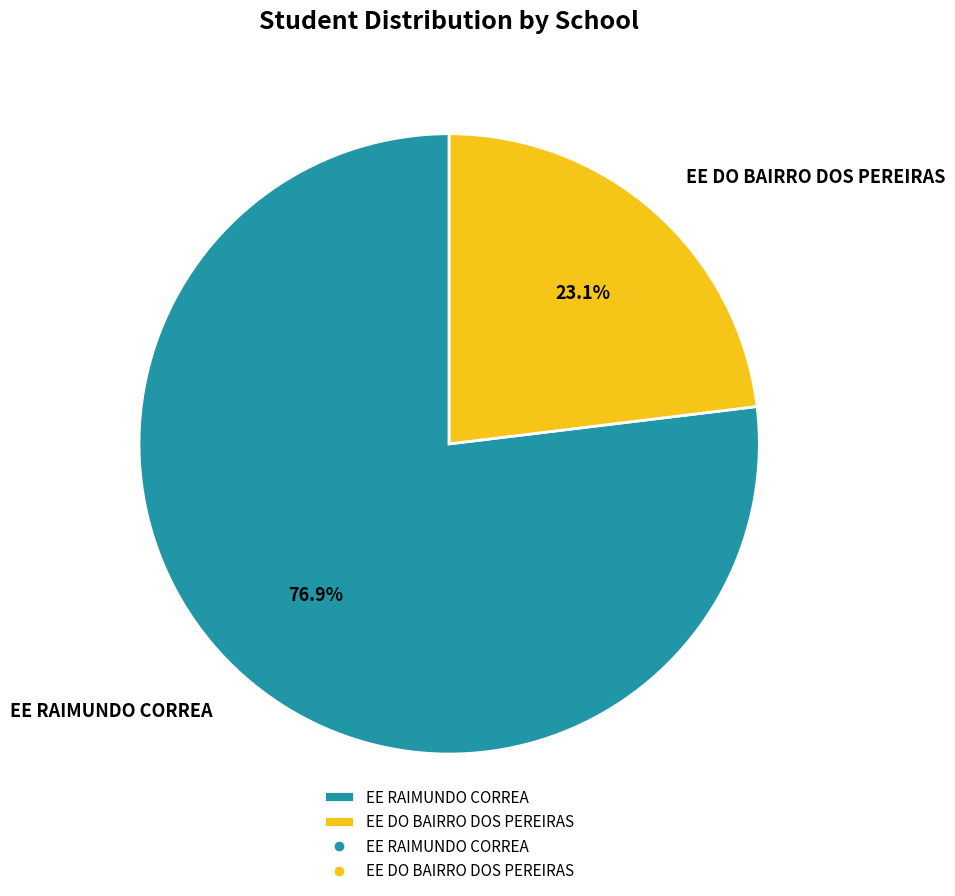

The EE DO BAIRRO DOS PEREIRAS slice represents 15% of the pie. True or false?

False